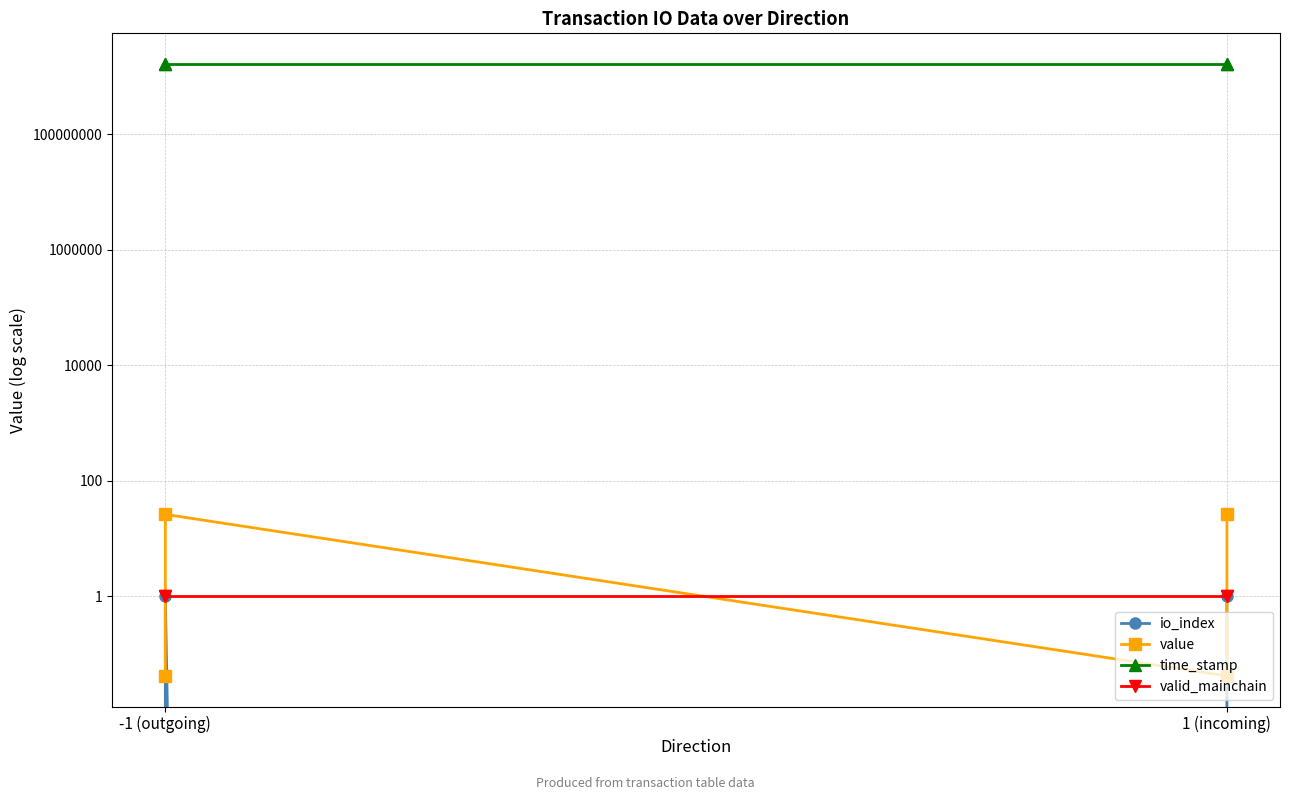

Does the chart display data point markers on the line(s)?

Yes